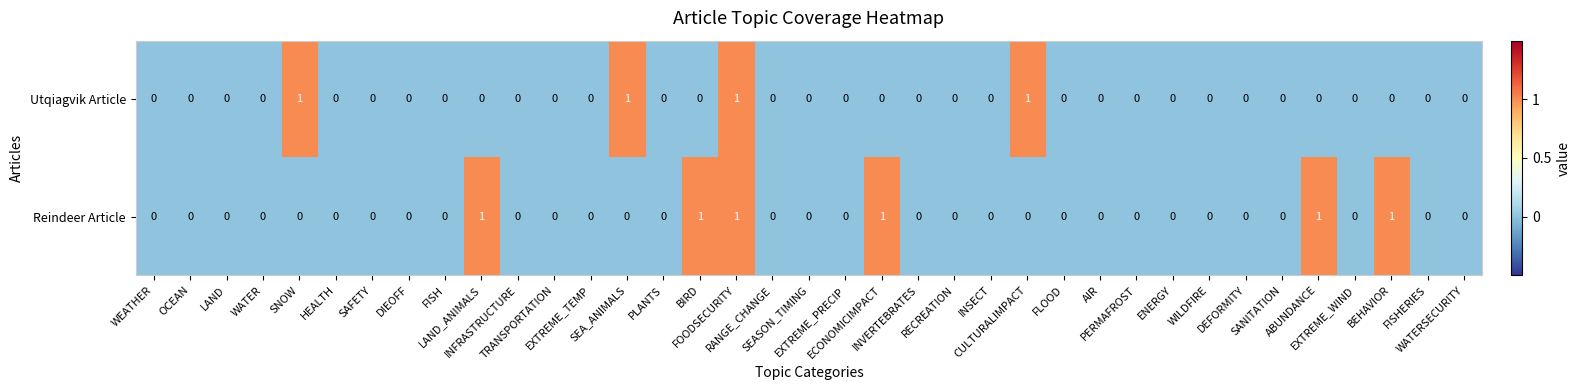

Count the Reindeer Article values in the range 0 to 1.

37